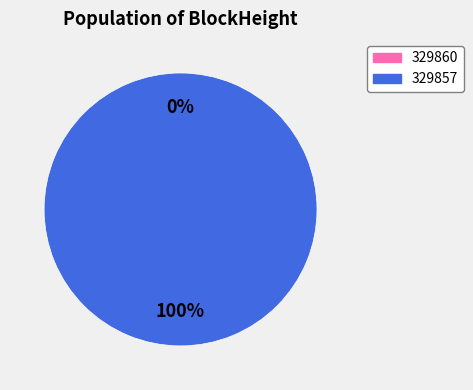

Which slice is the largest?

329857